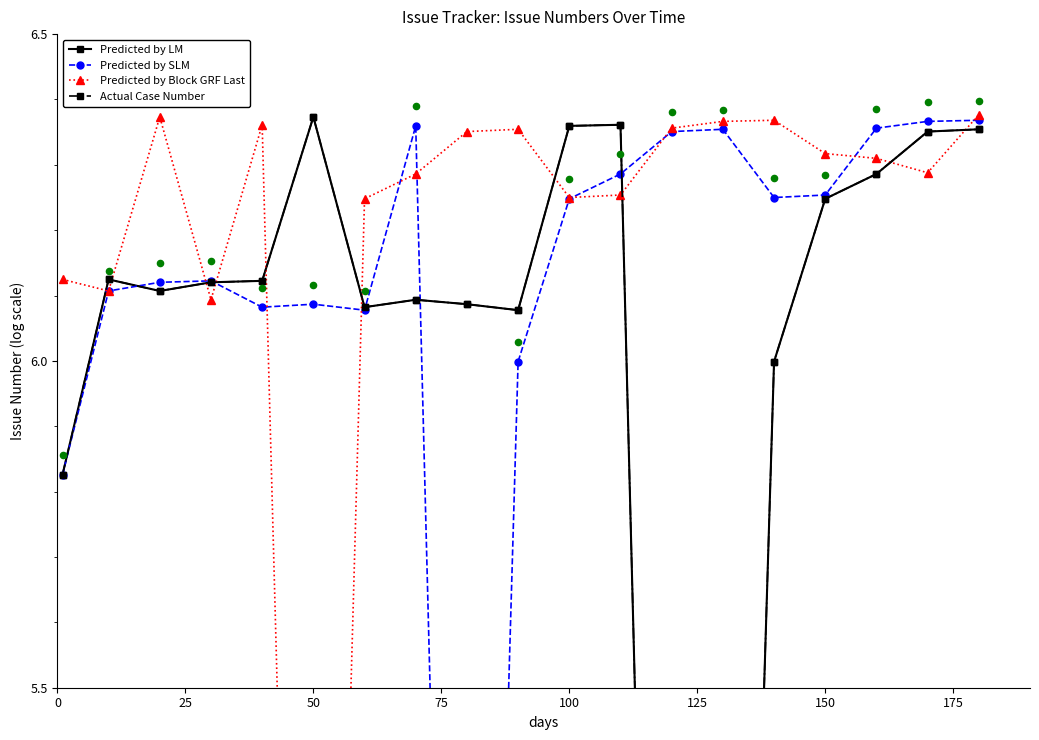

Is the value of Predicted by LM at 13 greater than the value of Predicted by SLM at 10?

No